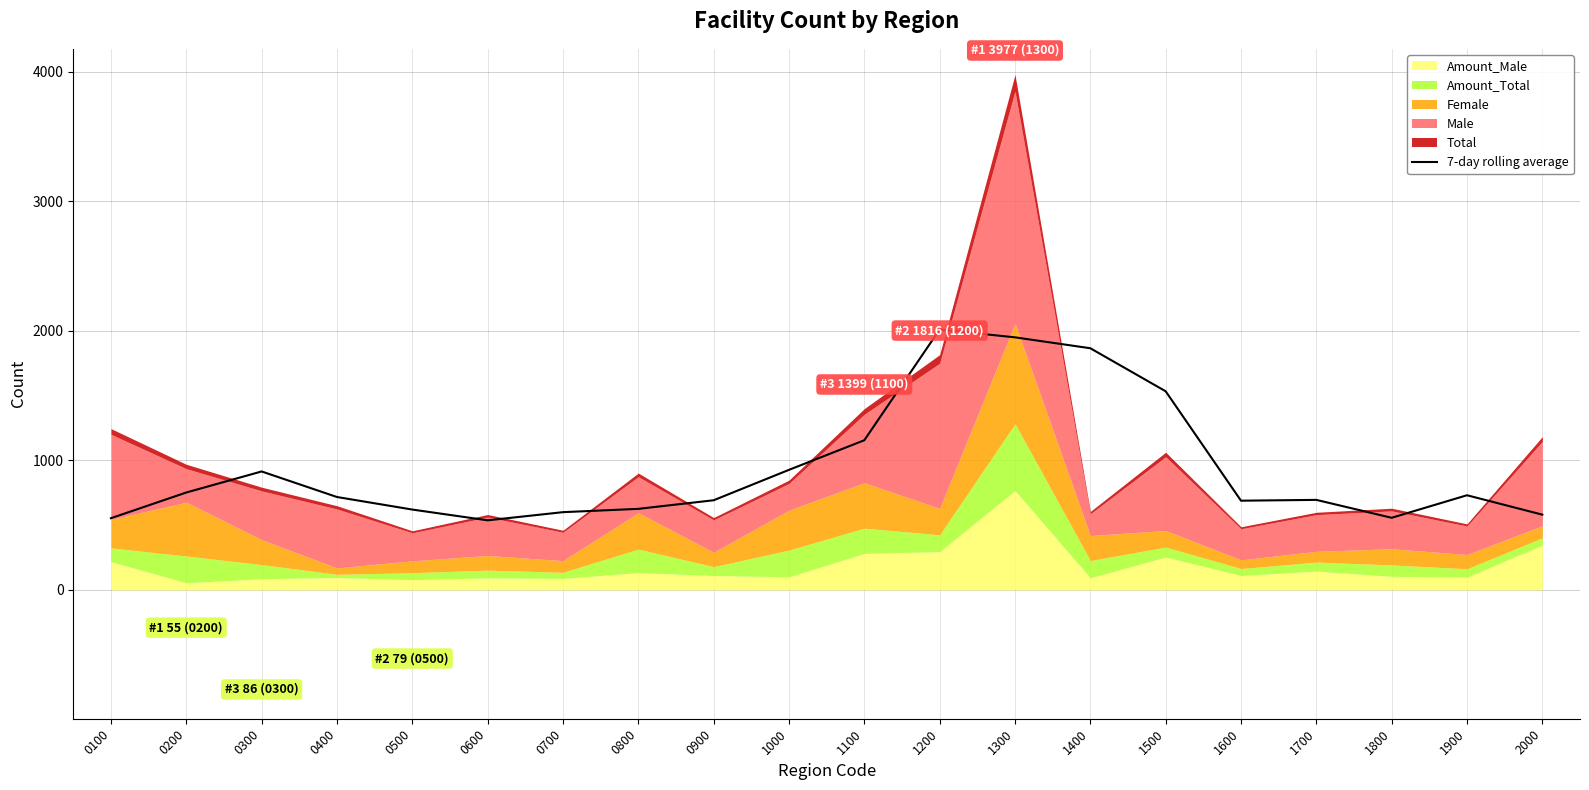

How many data points does each series have?

20